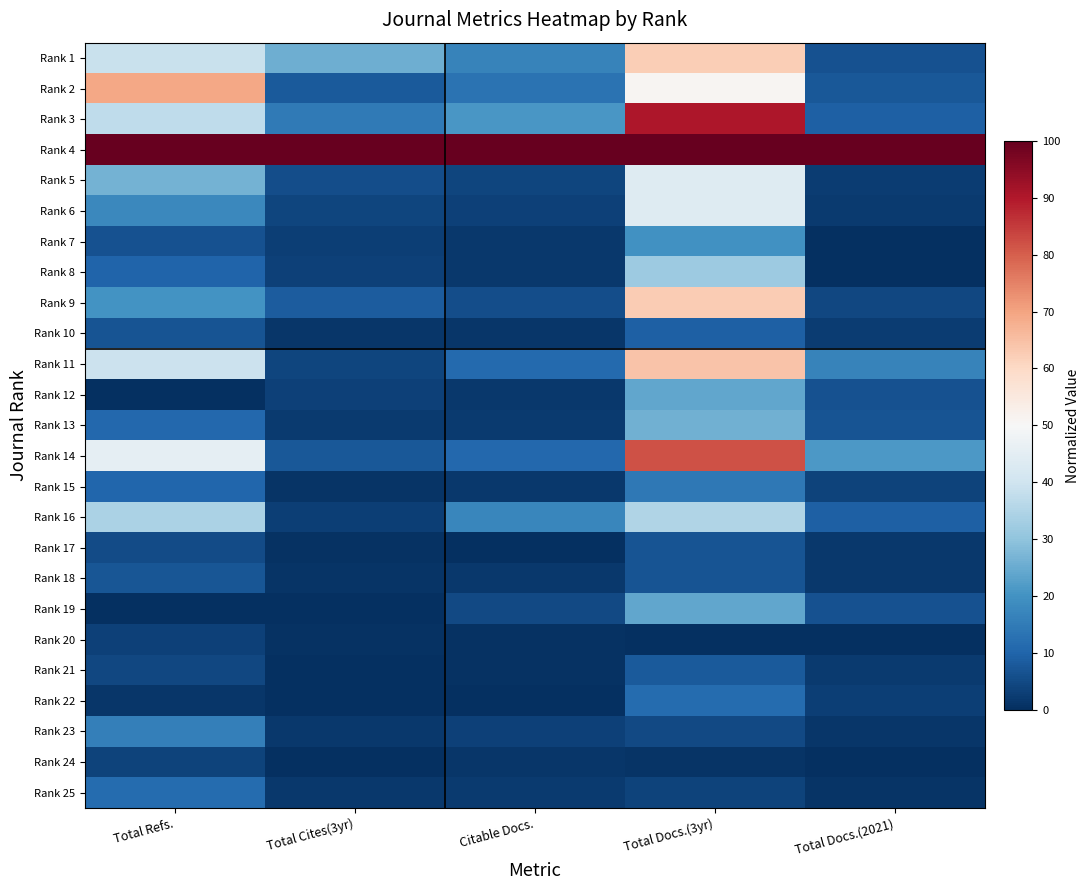

Between Total Refs. and Total Docs.(2021), which is larger?

Total Refs.